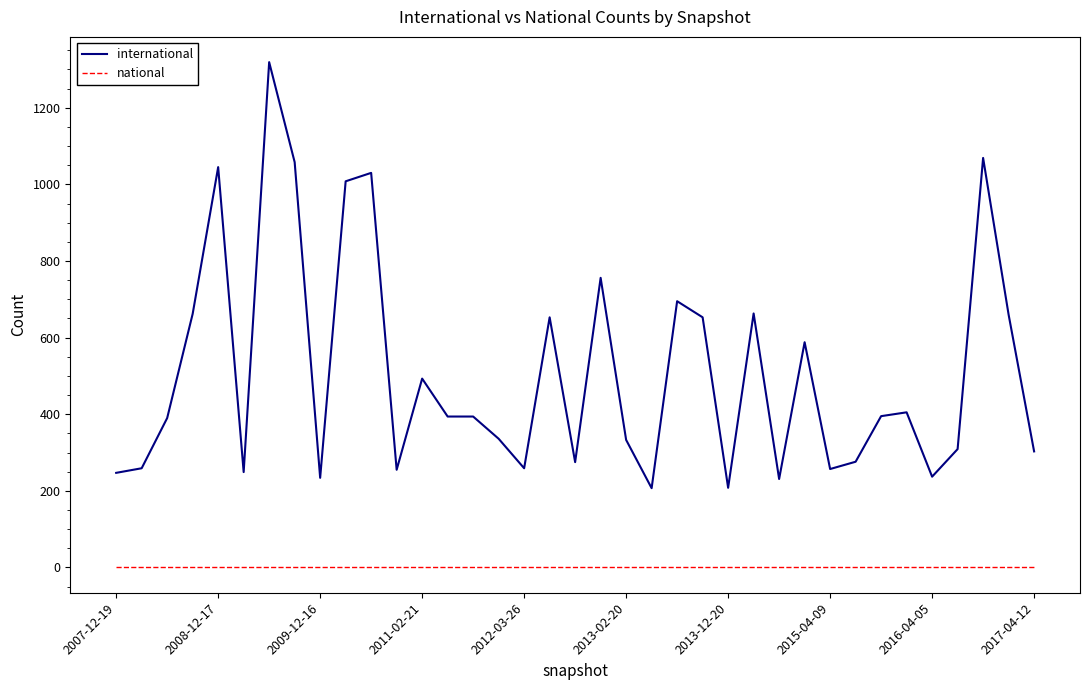

List the series in order of their overall mean, lowest first.

national, international